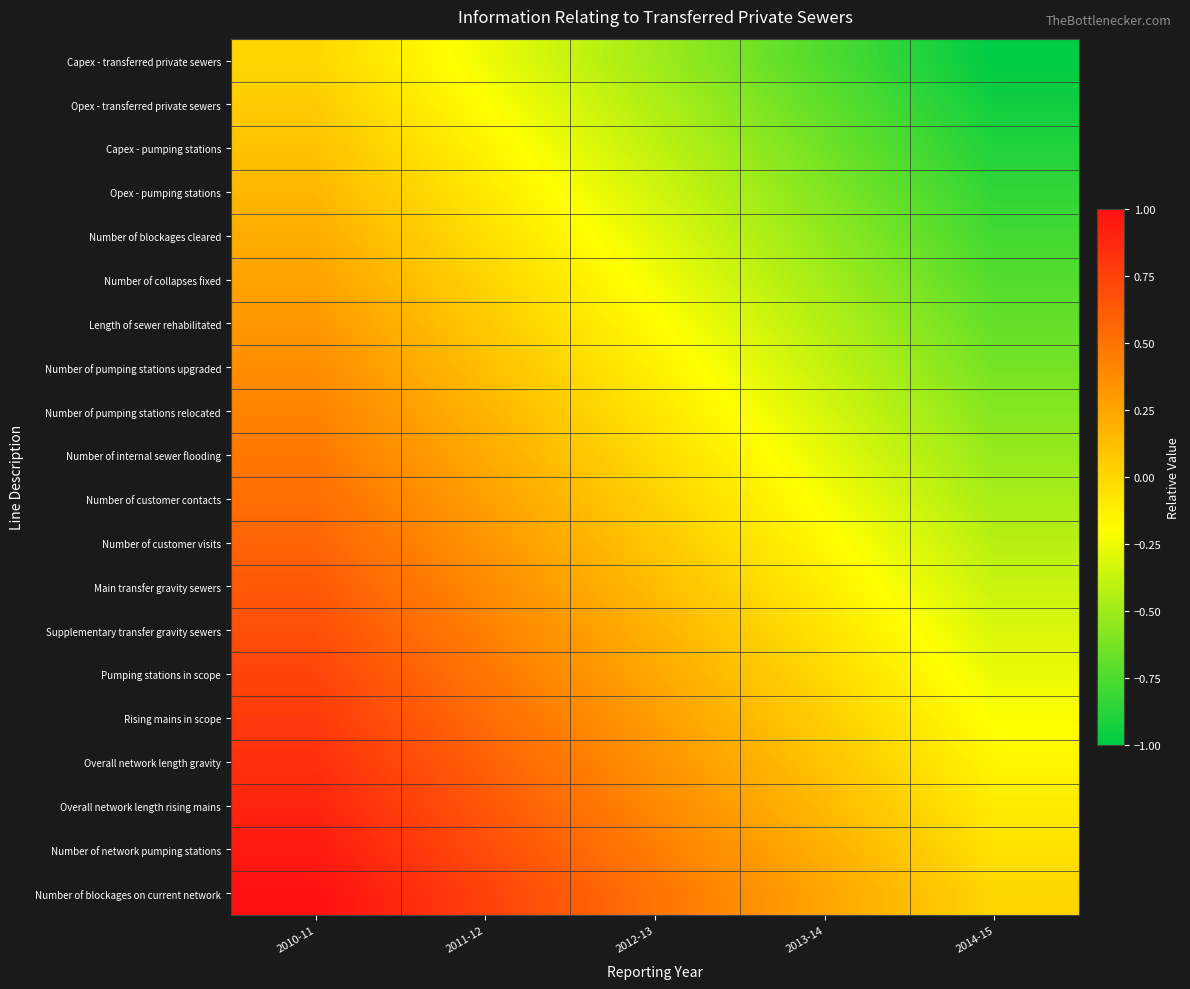

Rank the series at 2010-11 from highest to lowest value.

Number of blockages on current network, Number of network pumping stations, Overall network length rising mains, Overall network length gravity, Rising mains in scope, Pumping stations in scope, Supplementary transfer gravity sewers, Main transfer gravity sewers, Number of customer visits, Number of customer contacts, Number of internal sewer flooding, Number of pumping stations relocated, Number of pumping stations upgraded, Length of sewer rehabilitated, Number of collapses fixed, Number of blockages cleared, Opex - pumping stations, Capex - pumping stations, Opex - transferred private sewers, Capex - transferred private sewers